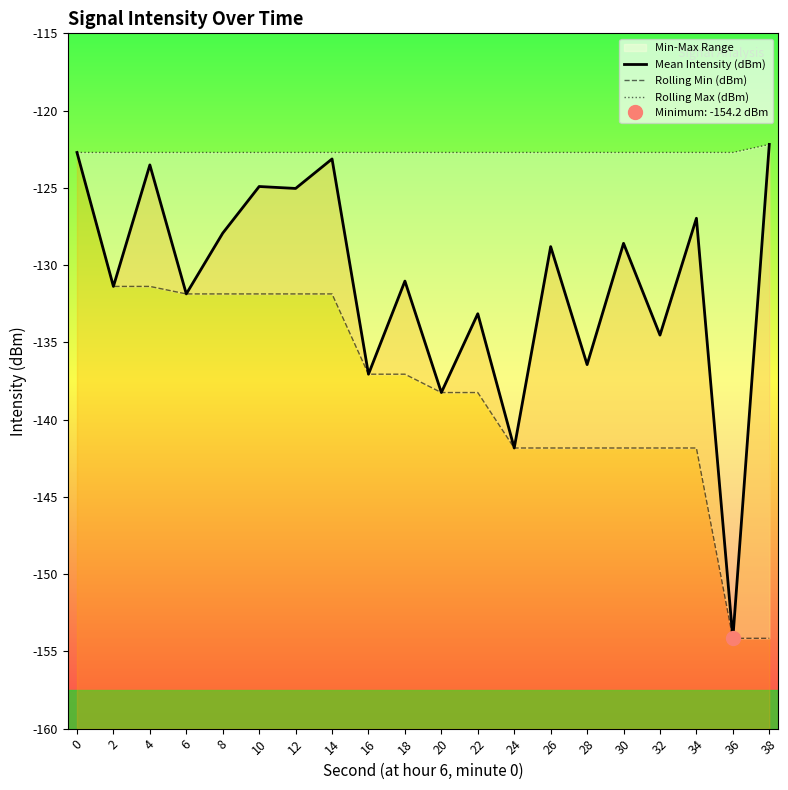

What is the difference between the maximum and minimum values in the Mean Intensity (dBm) series?

32.0